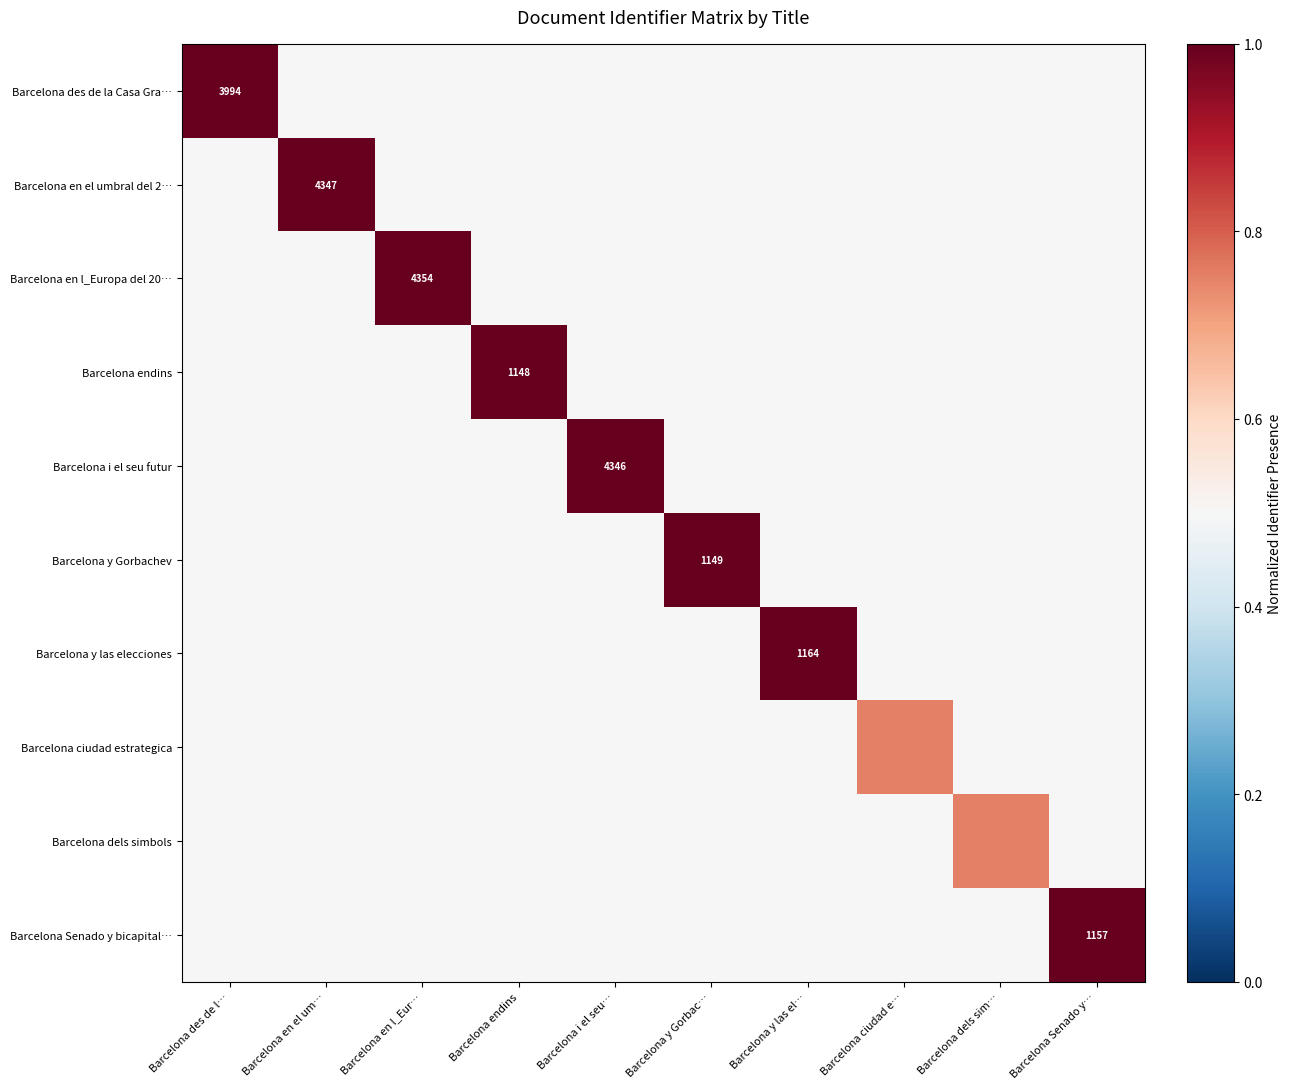

The Barcelona y Gorbachev series shows 0.9 at Barcelona y las el…. True or false?

False